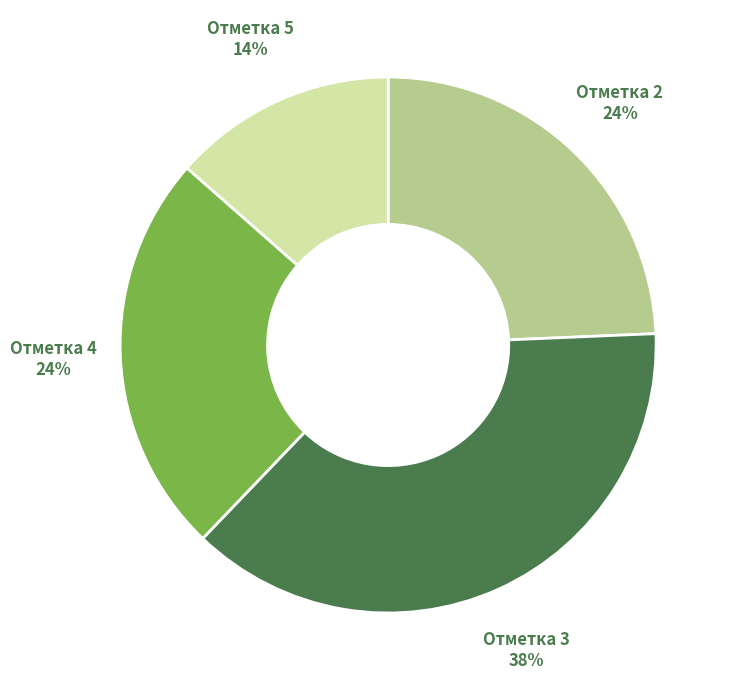

To the nearest percent, what portion does Отметка 3 represent?

38%